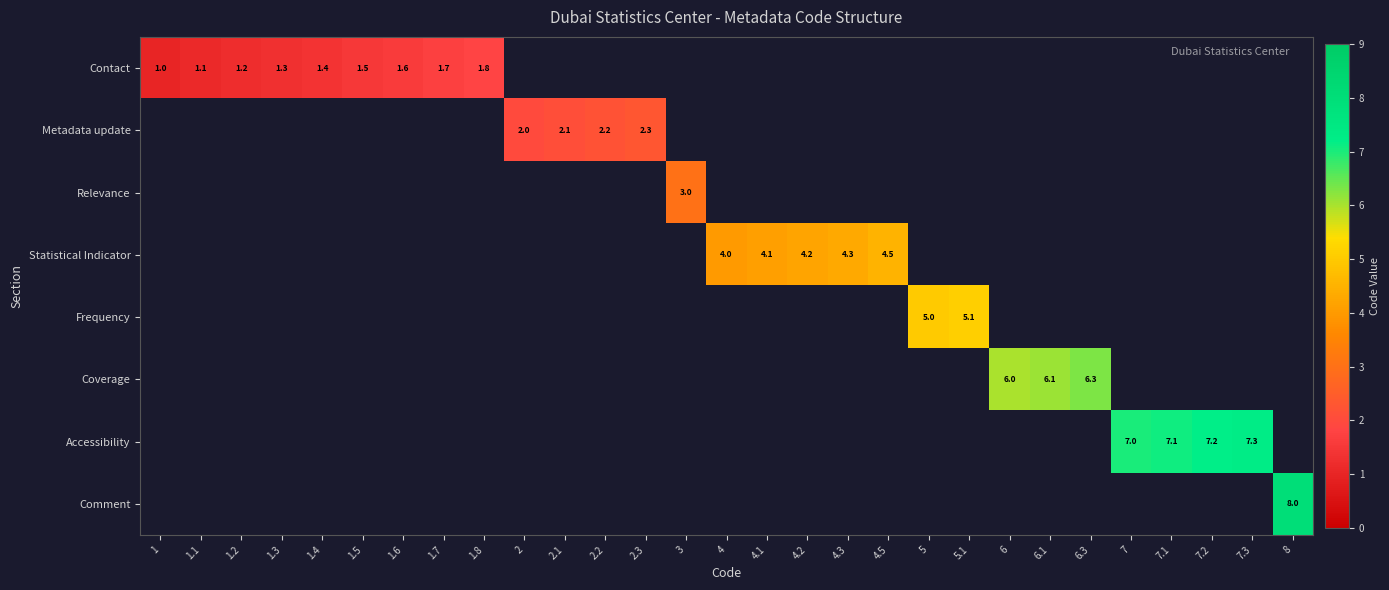

True or false: Frequency has a value of 5.1 at 5.1.

True